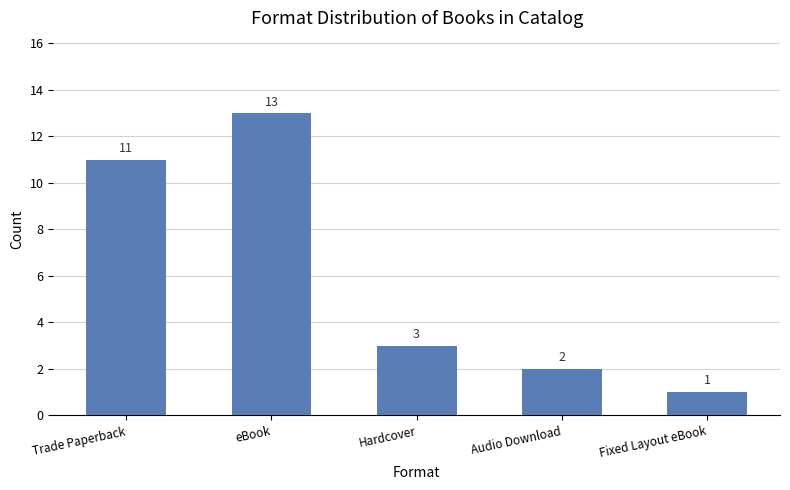

Reading left to right, extract all data points from this chart.

Trade Paperback=11	eBook=13	Hardcover=3	Audio Download=2	Fixed Layout eBook=1